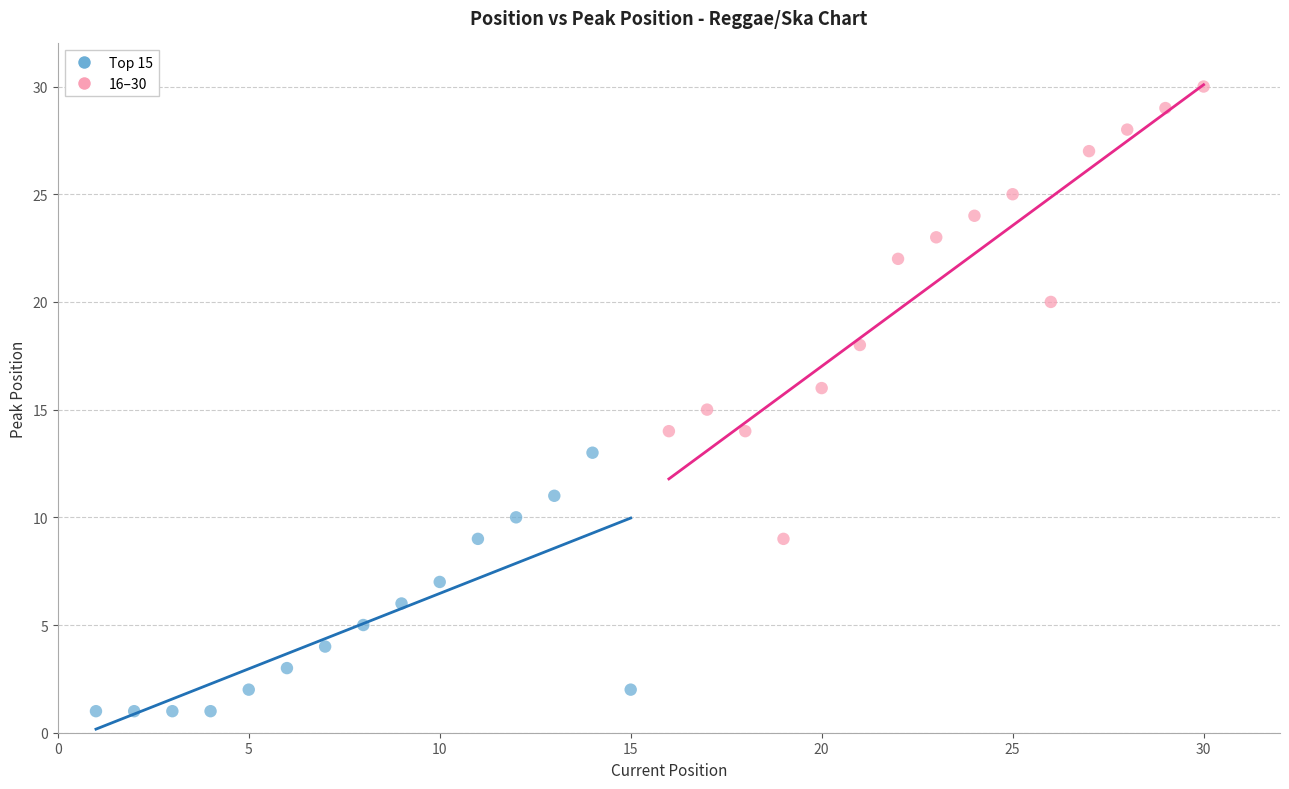

Which series has the widest spread of Y values?

16–30